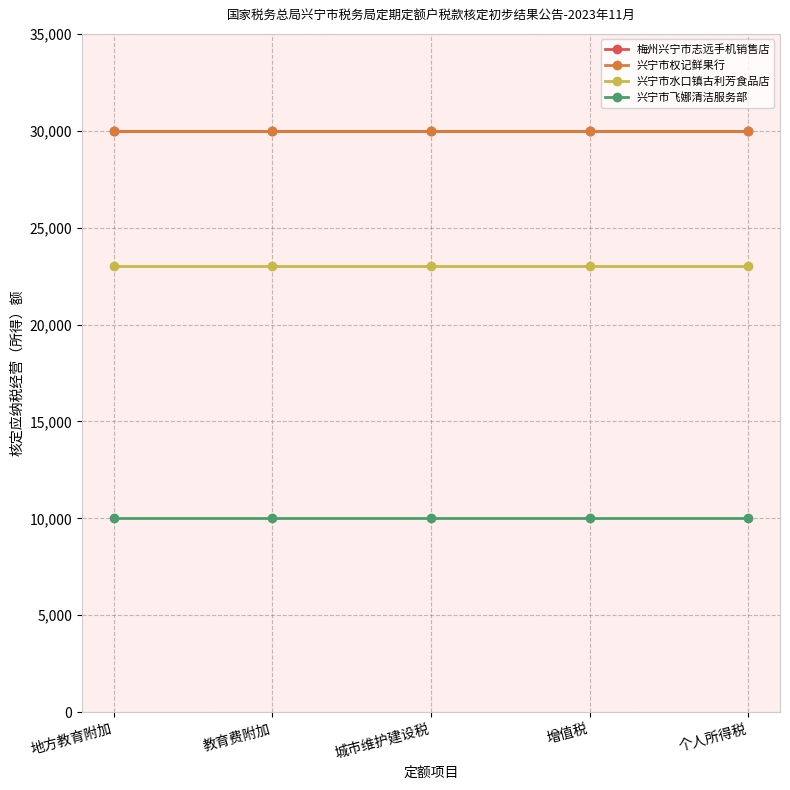

Is this an area chart (filled region under the line)?

No